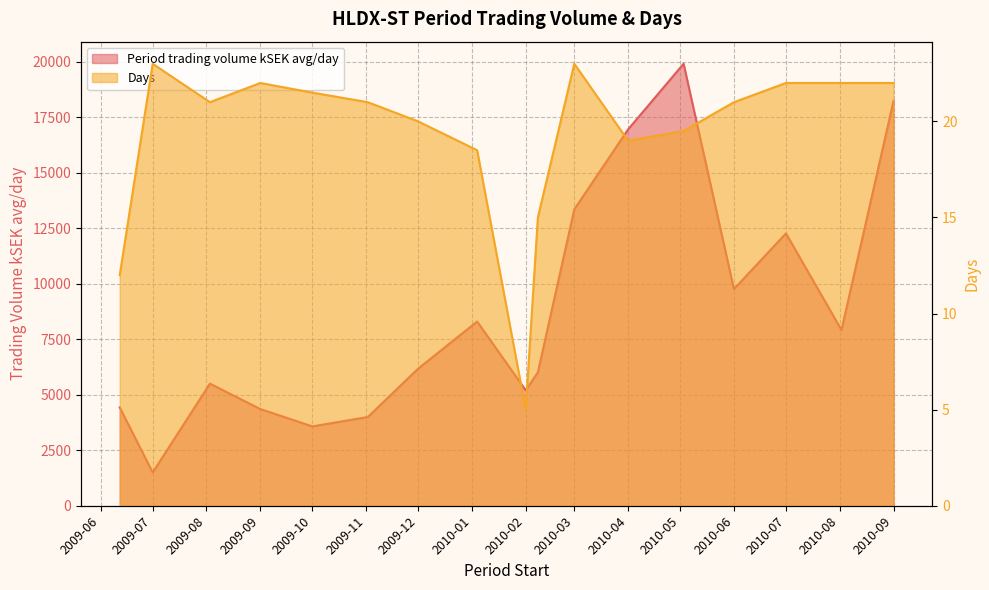

The Days series shows 8.0 at 2009-10. True or false?

False